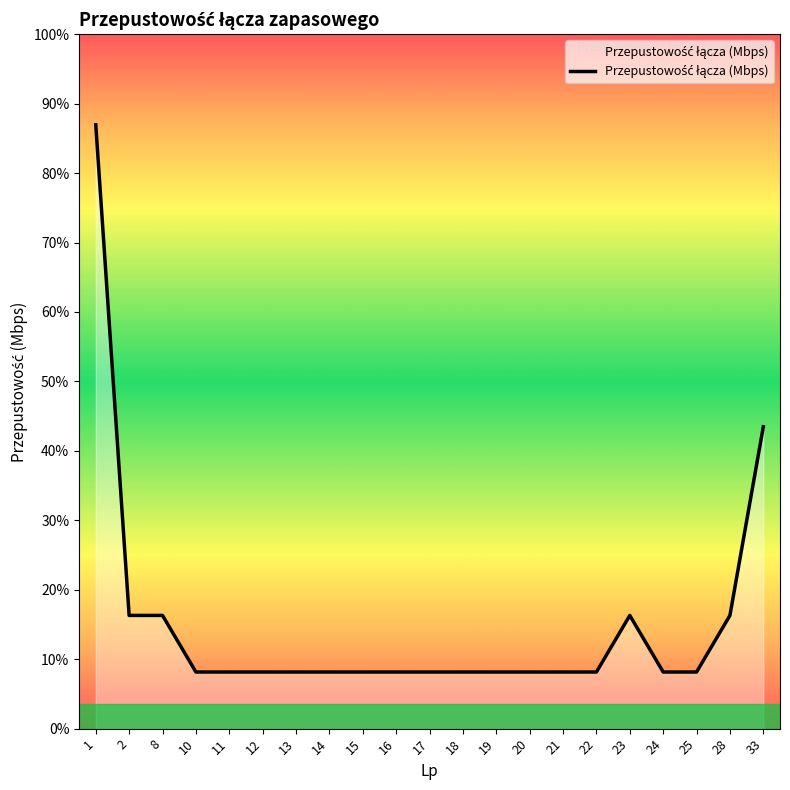

True or false: there are more than 1 points higher than both neighbors.

False